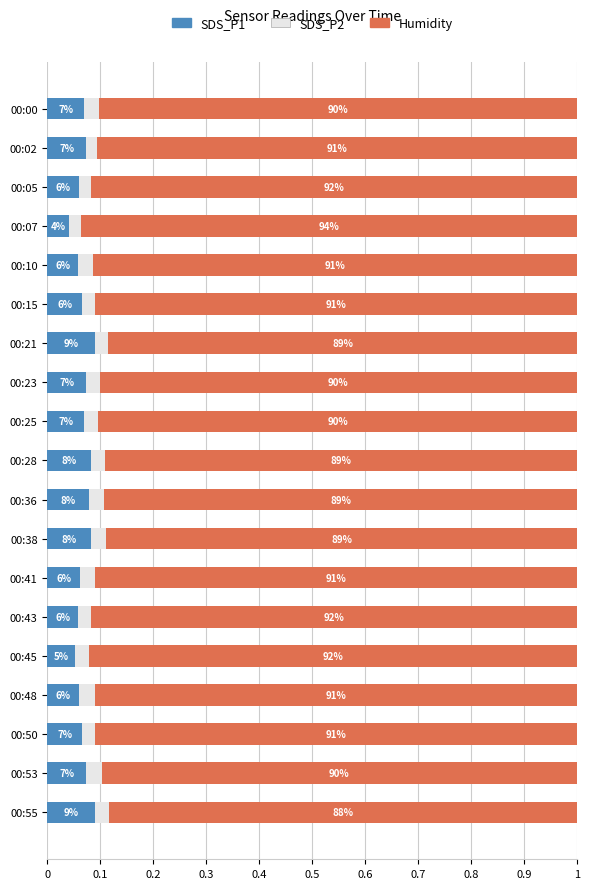

Rank the series by their maximum value, from lowest to highest.

SDS_P2, SDS_P1, Humidity